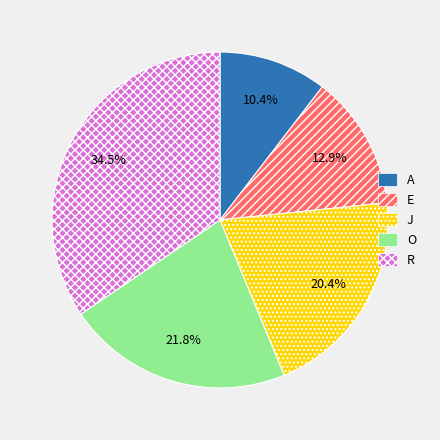

The A slice represents 10% of the pie. True or false?

True